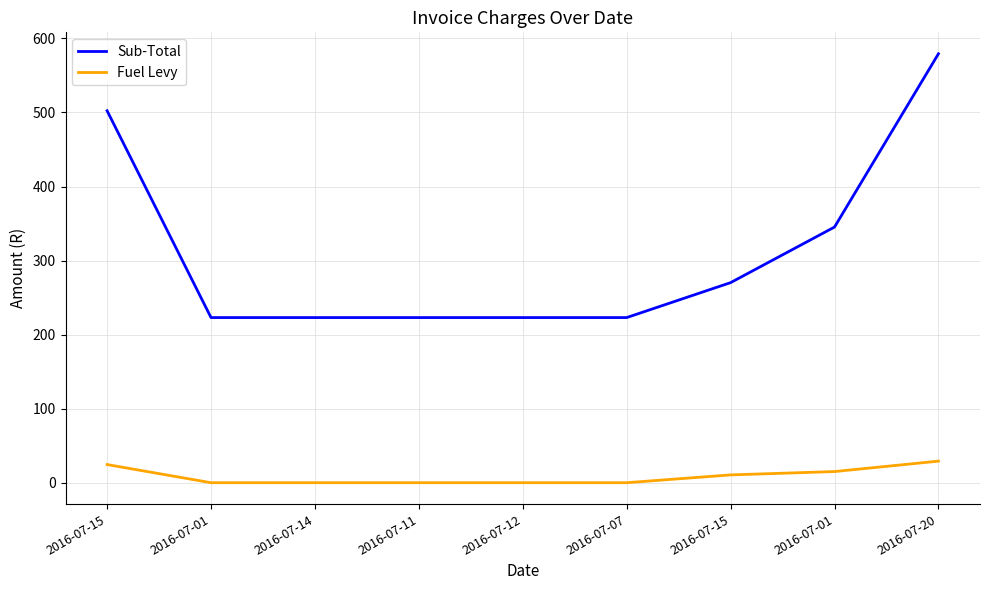

Which category has the lowest value across all series?

2016-07-01